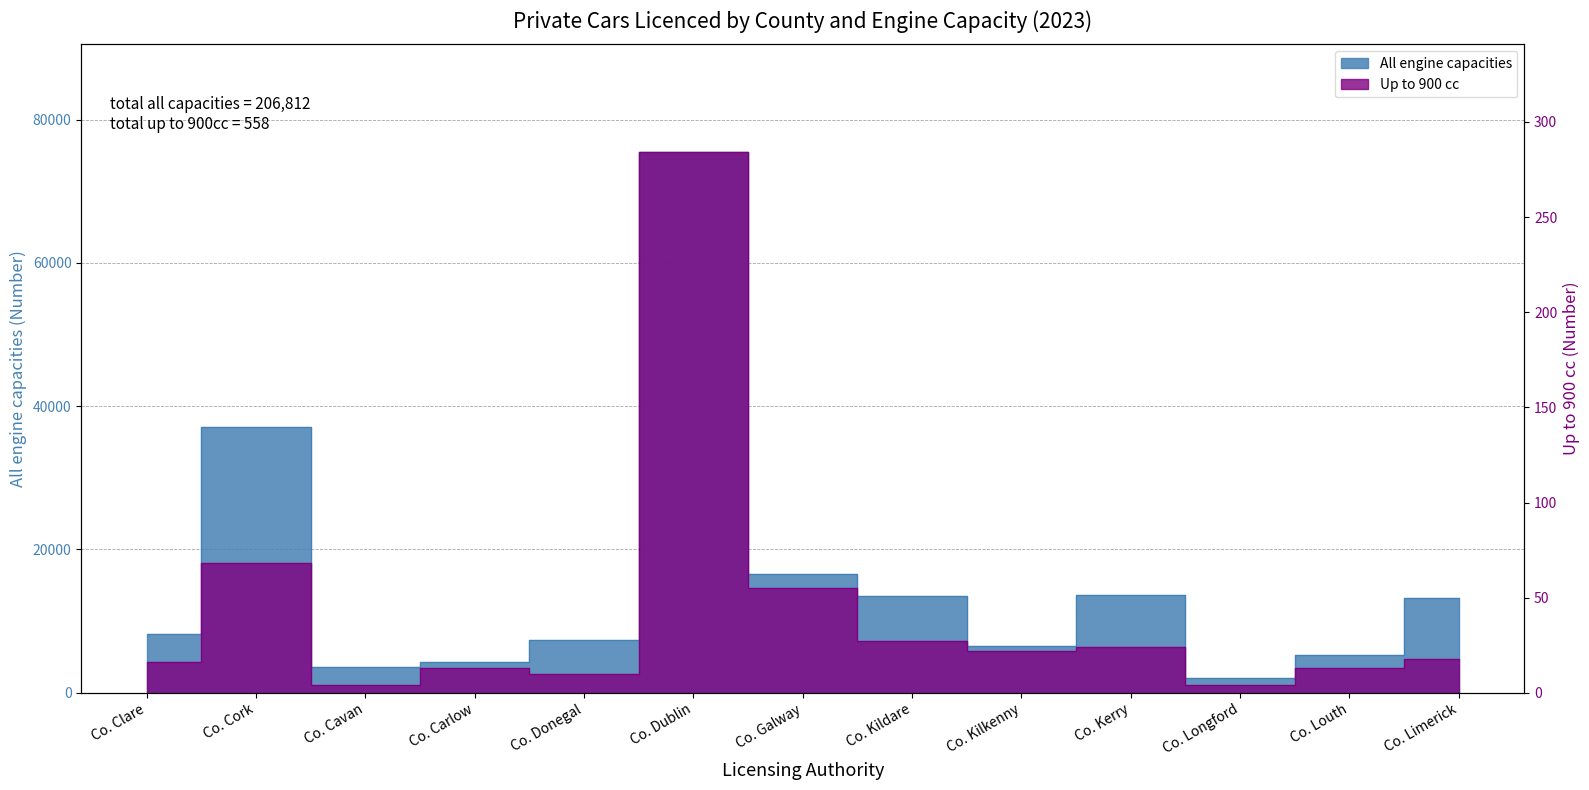

What is the lowest value of the All engine capacities series?

2086